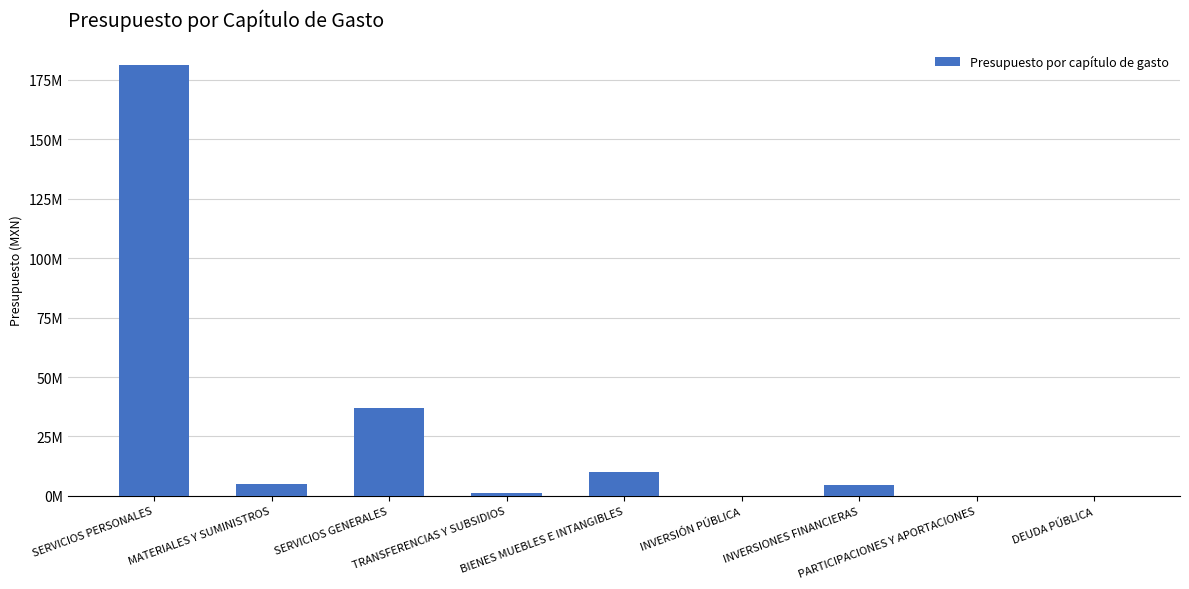

The value at INVERSIONES FINANCIERAS is 4683864.0. True or false?

True